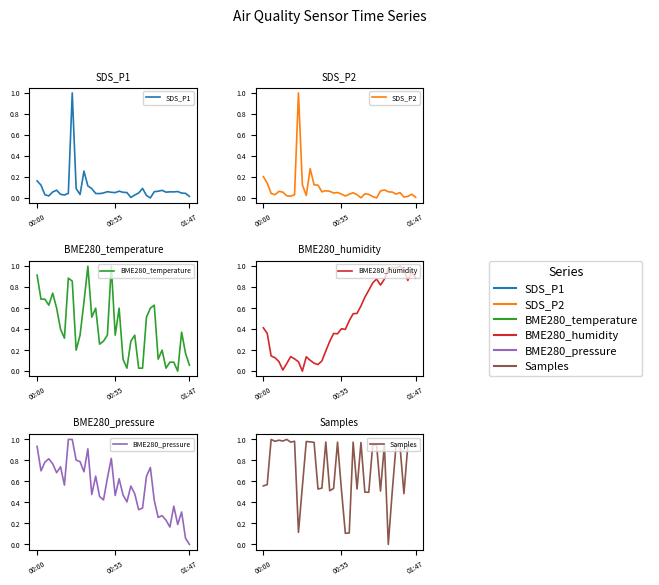

Is this an area chart (filled region under the line)?

No